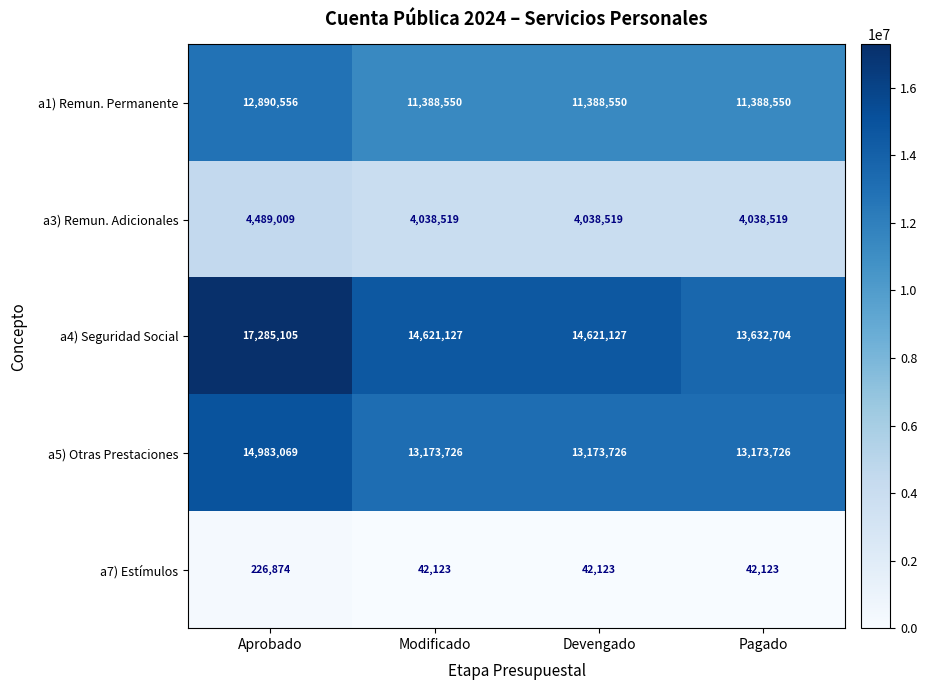

What is the total value across all series at Devengado?

43264045